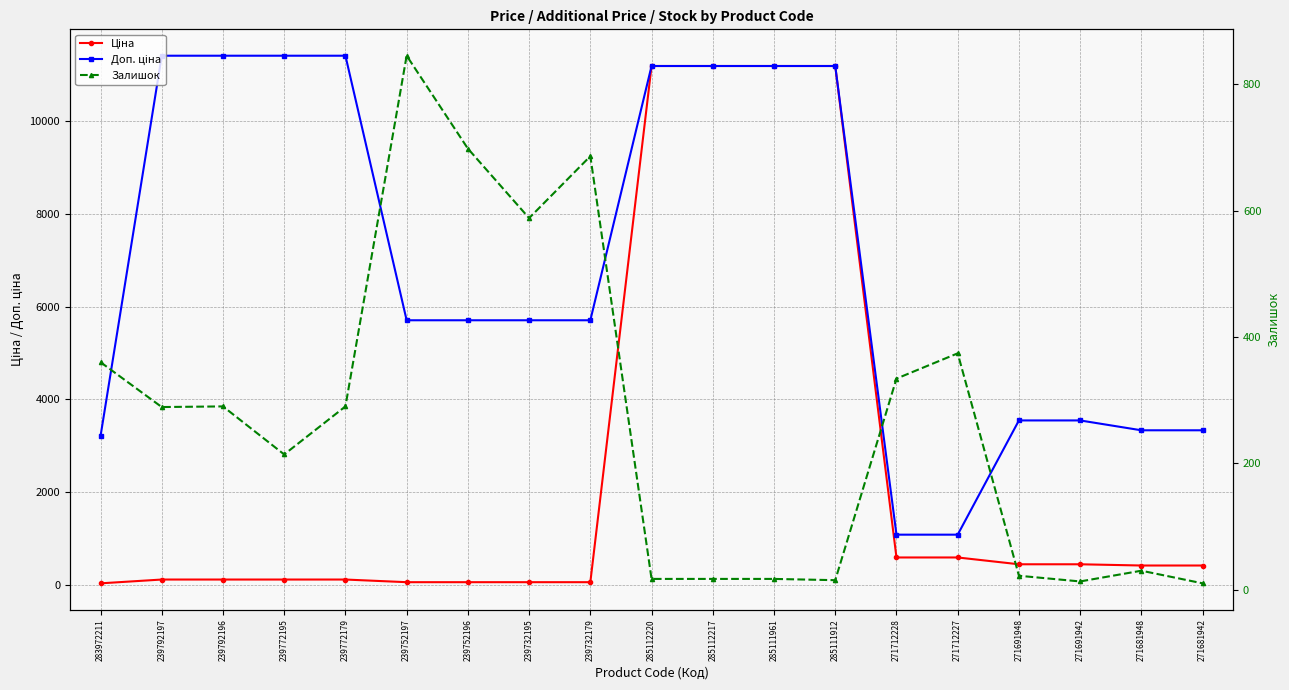

Between which two adjacent categories do Ціна and Залишок first intersect?

239732179 and 285112220